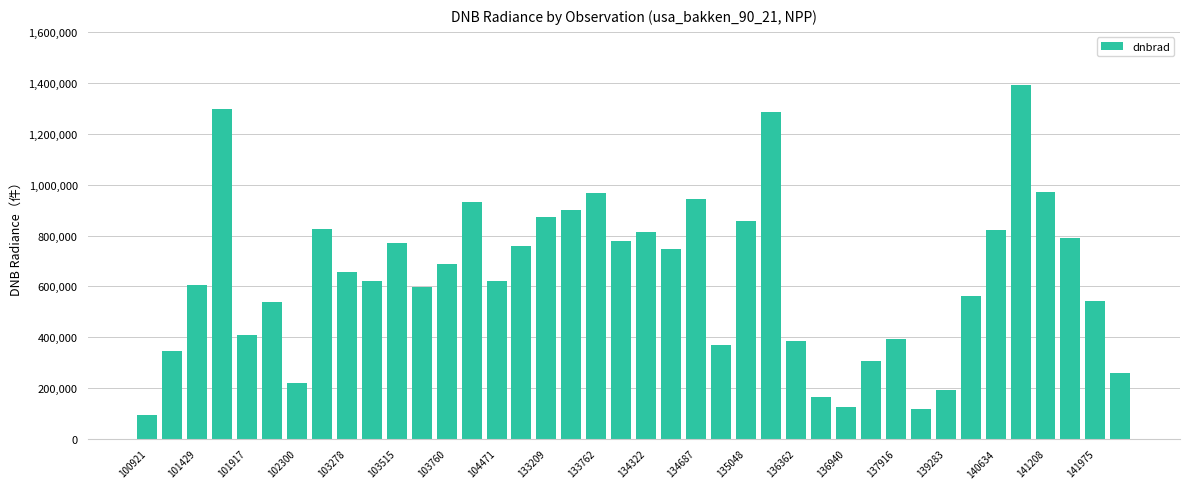

What is the minimum value shown in the chart?

93072.2